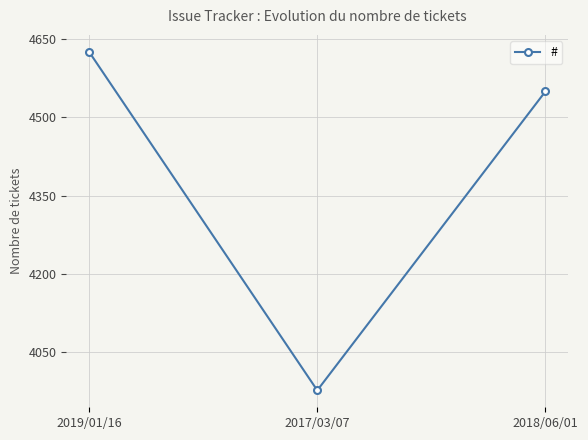

At which label does the data first exceed 4550?

2019/01/16